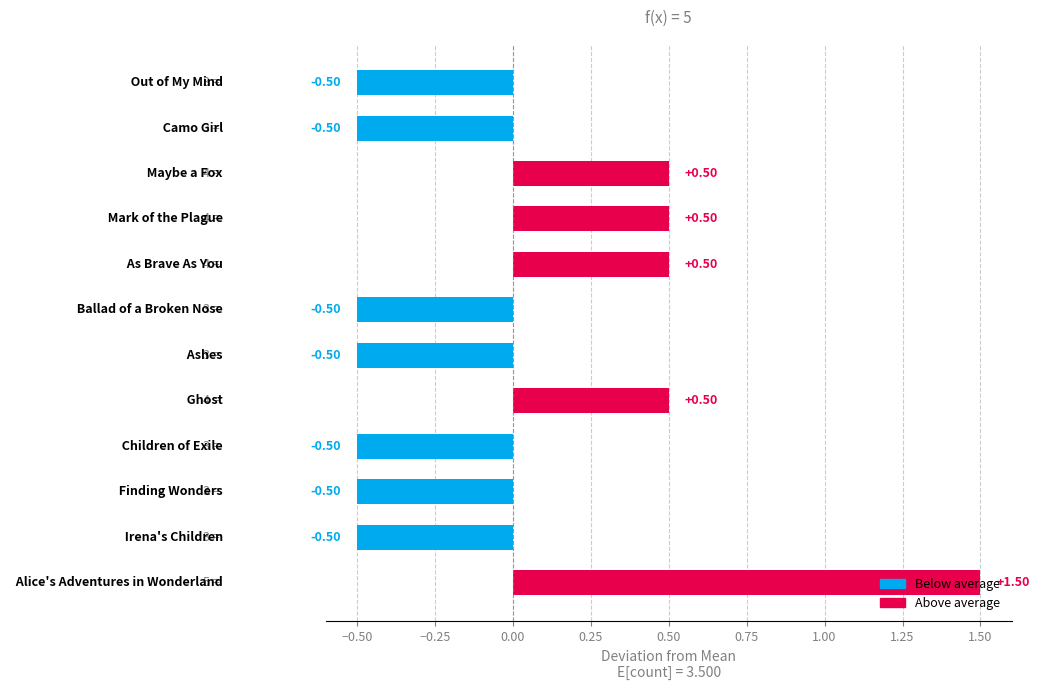

What is the difference between the maximum and second lowest values?

2.0